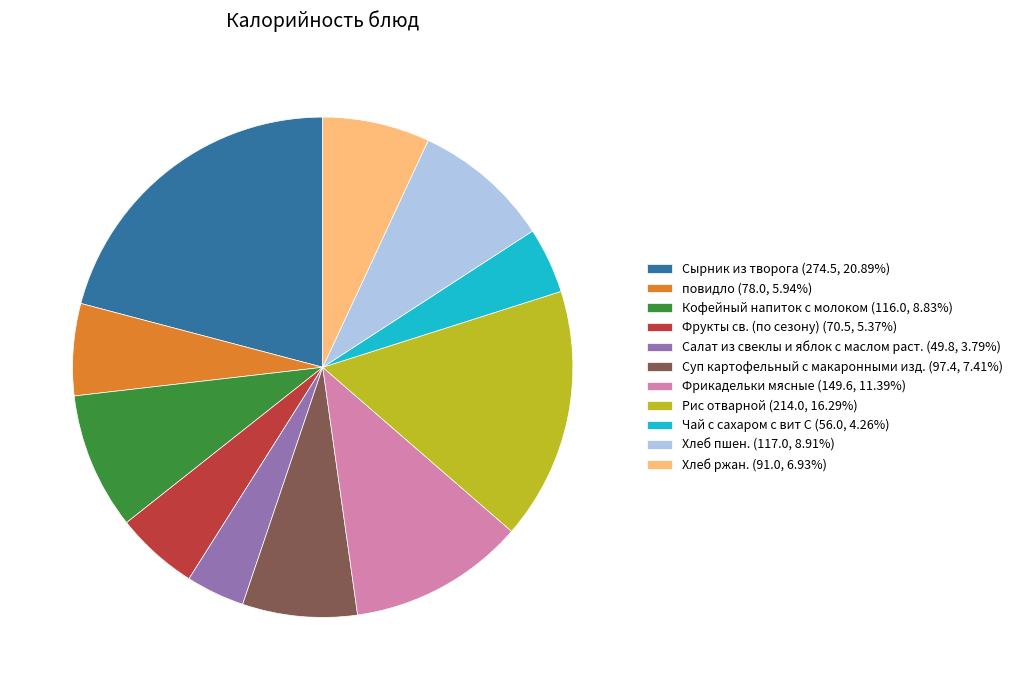

Between Суп картофельный с макаронными изд. and Кофейный напиток с молоком, which is larger?

Кофейный напиток с молоком